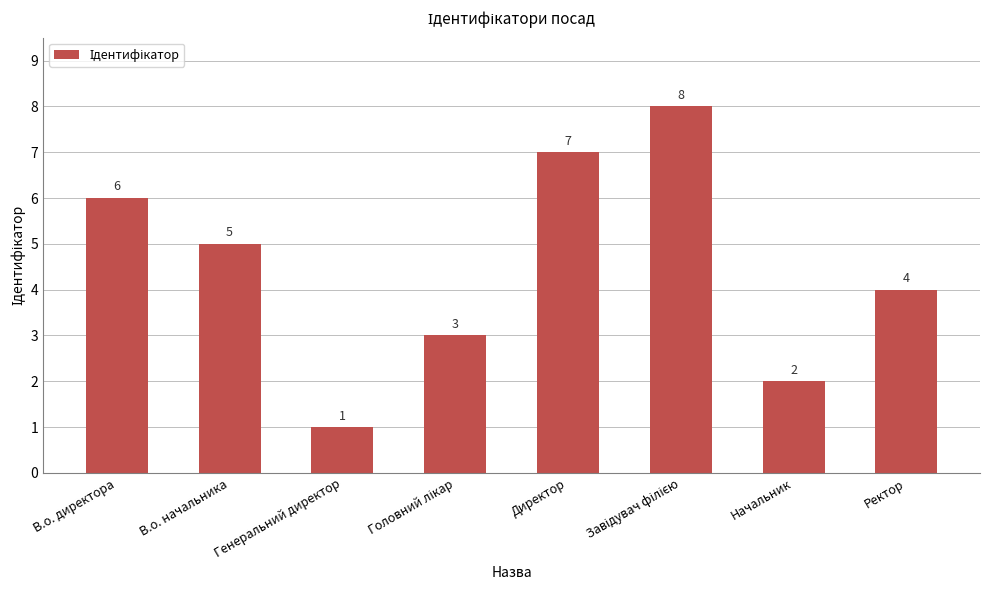

Count the values in the range 3 to 7.

5